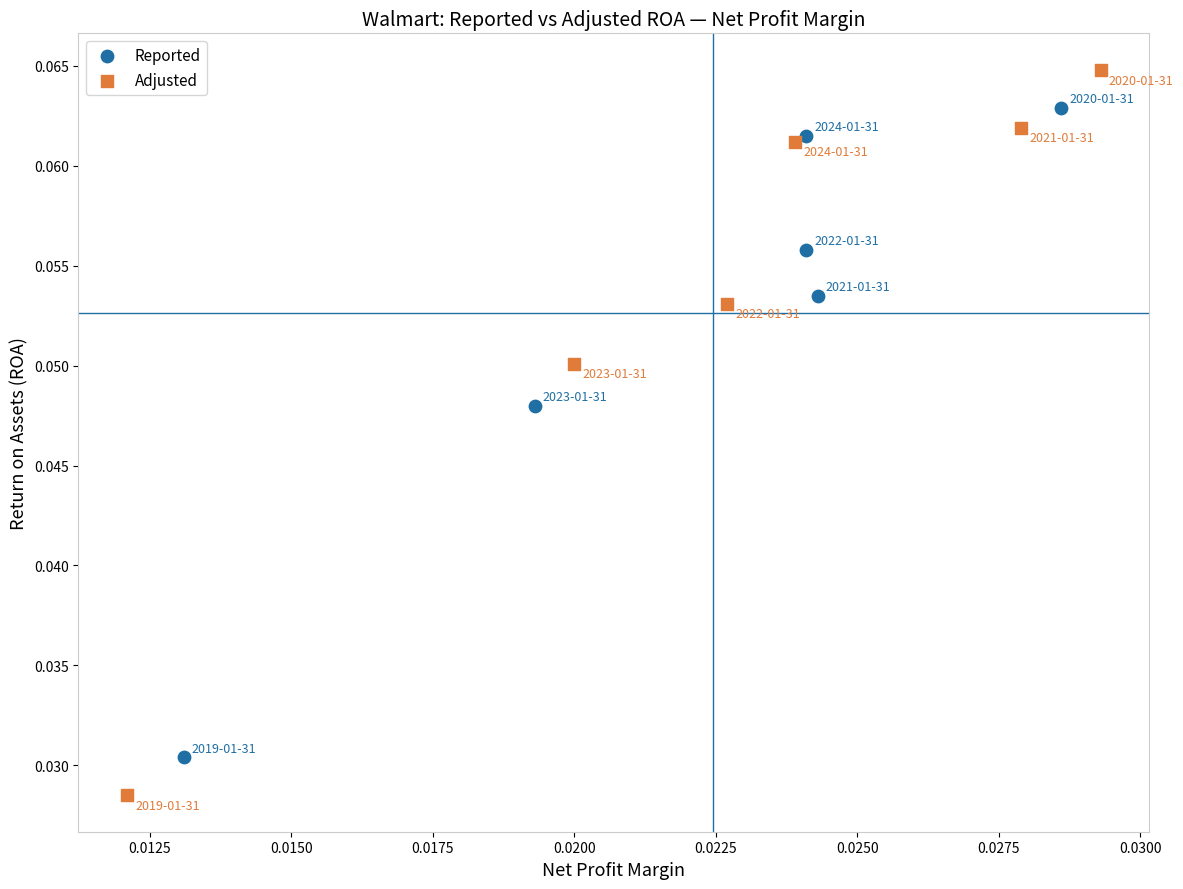

What are all the series names shown in the legend?

Reported, Adjusted